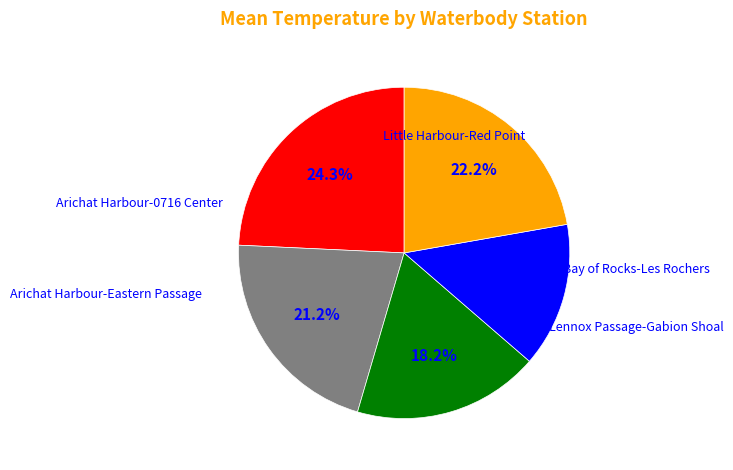

Is there any slice that represents more than half of the pie?

No